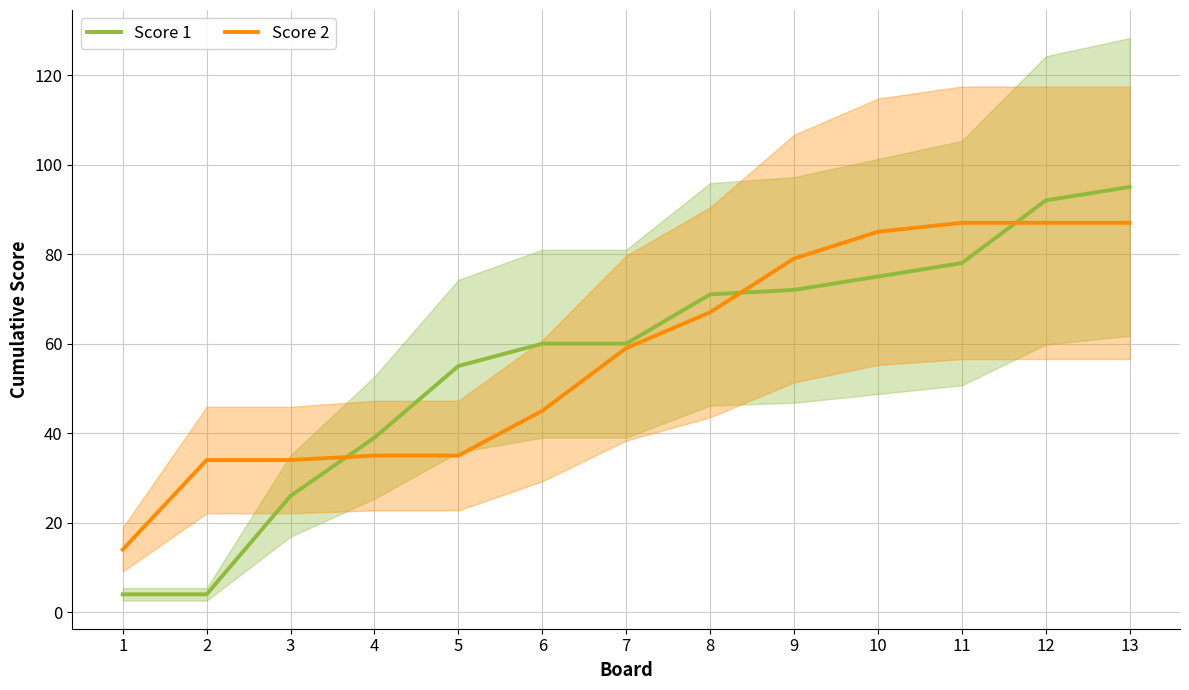

How many data points in Score 1 are less than 60?

5